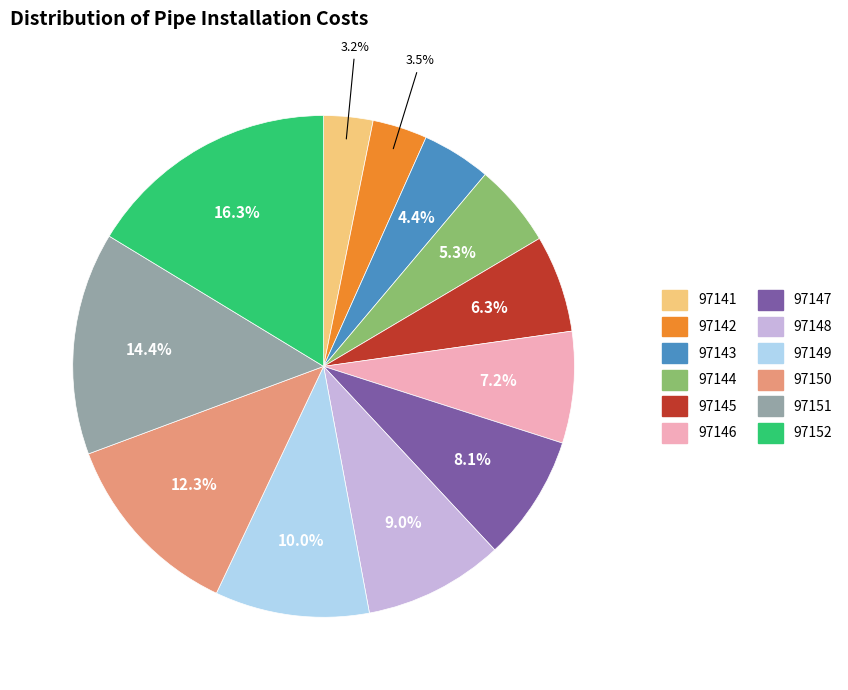

Does 97143 account for over 50% of the chart?

No